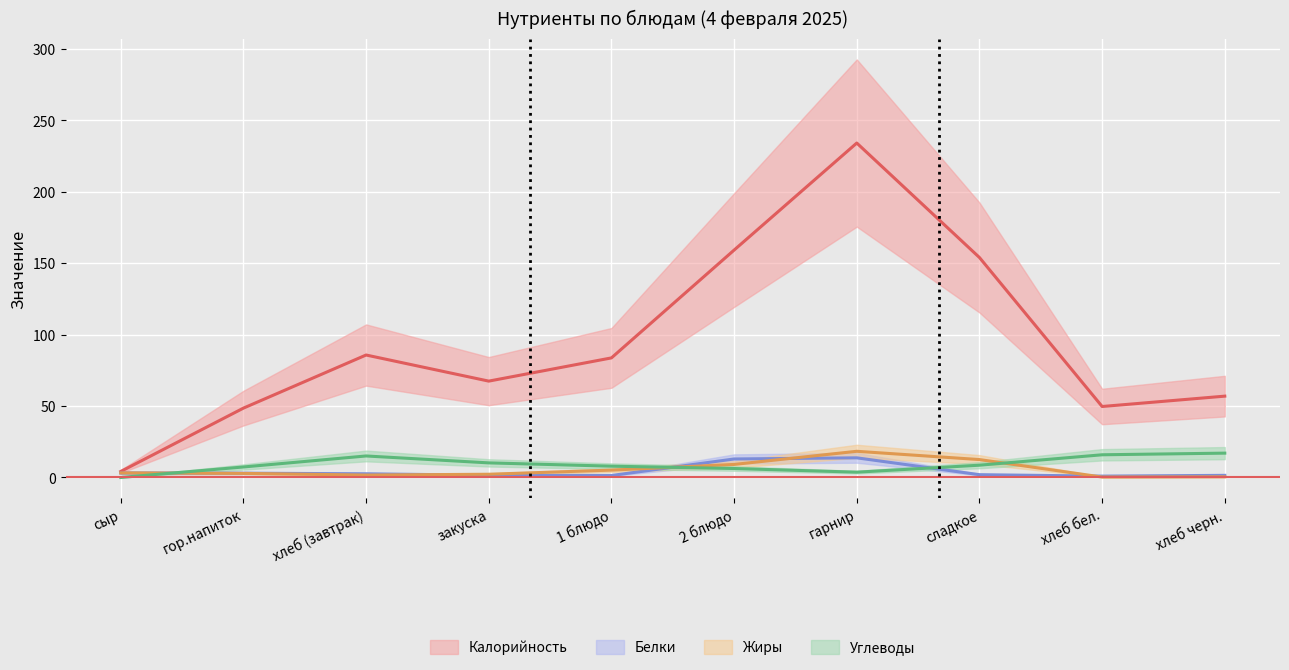

How many distinct data groups are displayed?

4